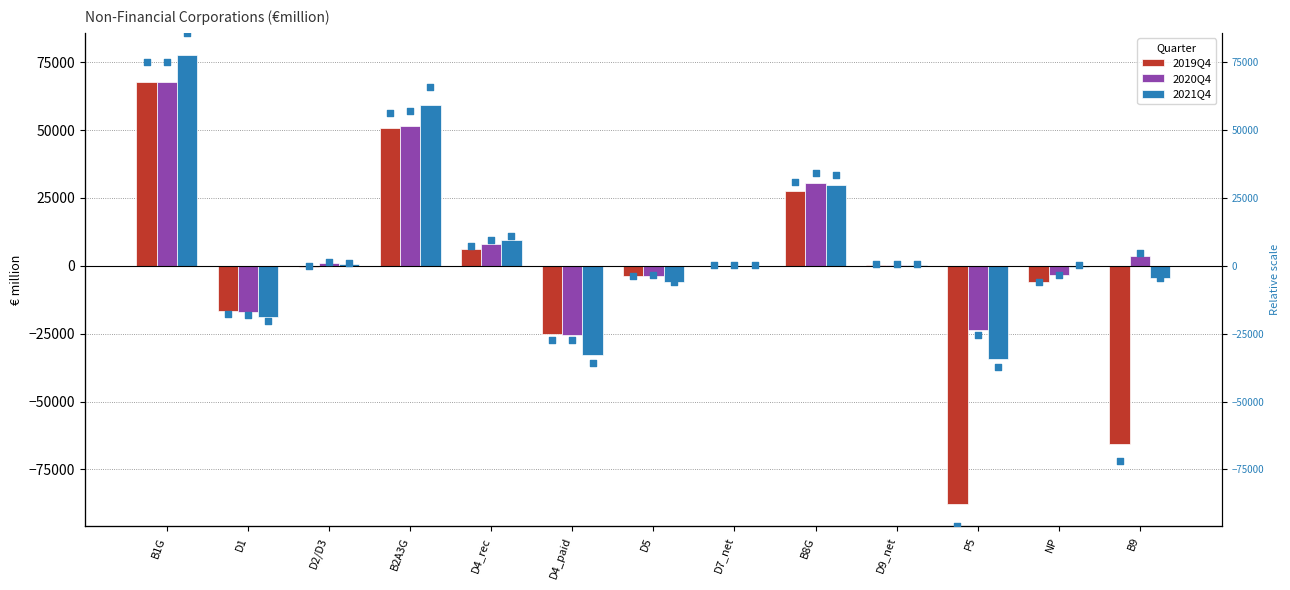

At how many categories does at least one series exceed -31836?

13